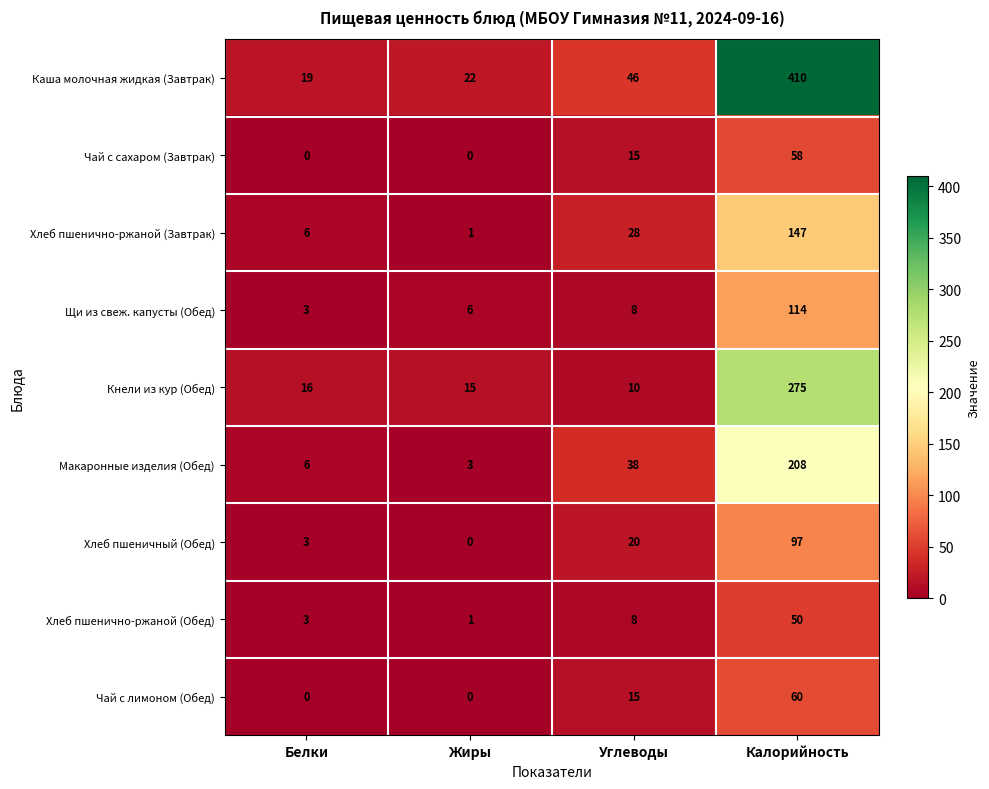

Rank the series by their maximum value, from lowest to highest.

Хлеб пшенично-ржаной (Обед), Чай с сахаром (Завтрак), Чай с лимоном (Обед), Хлеб пшеничный (Обед), Щи из свеж. капусты (Обед), Хлеб пшенично-ржаной (Завтрак), Макаронные изделия (Обед), Кнели из кур (Обед), Каша молочная жидкая (Завтрак)